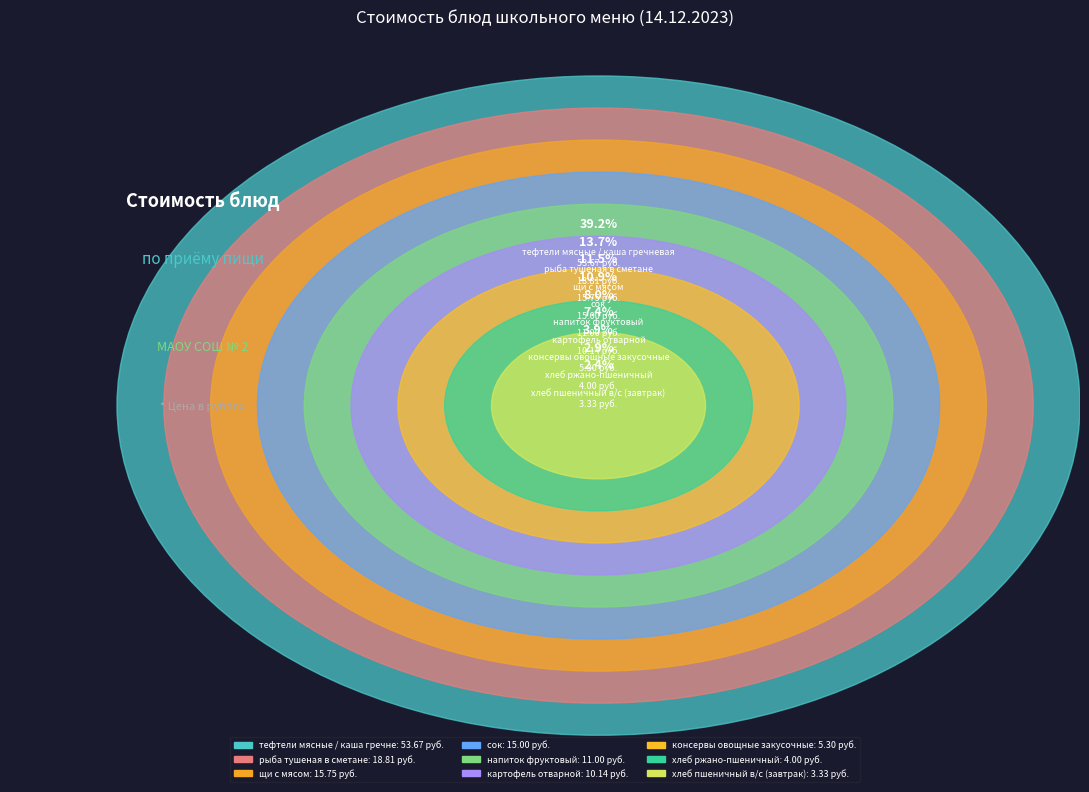

Is it true that хлеб ржано-пшеничный is 3% of the pie?

True